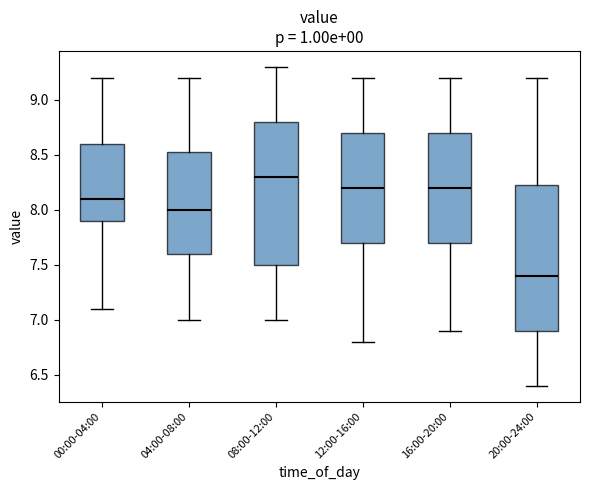

Which box has the lowest median line?

20:00-24:00